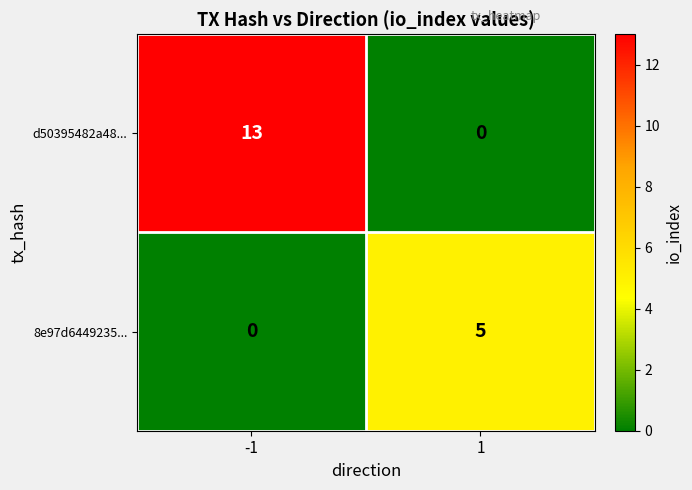

Count the number of data series in this chart.

2